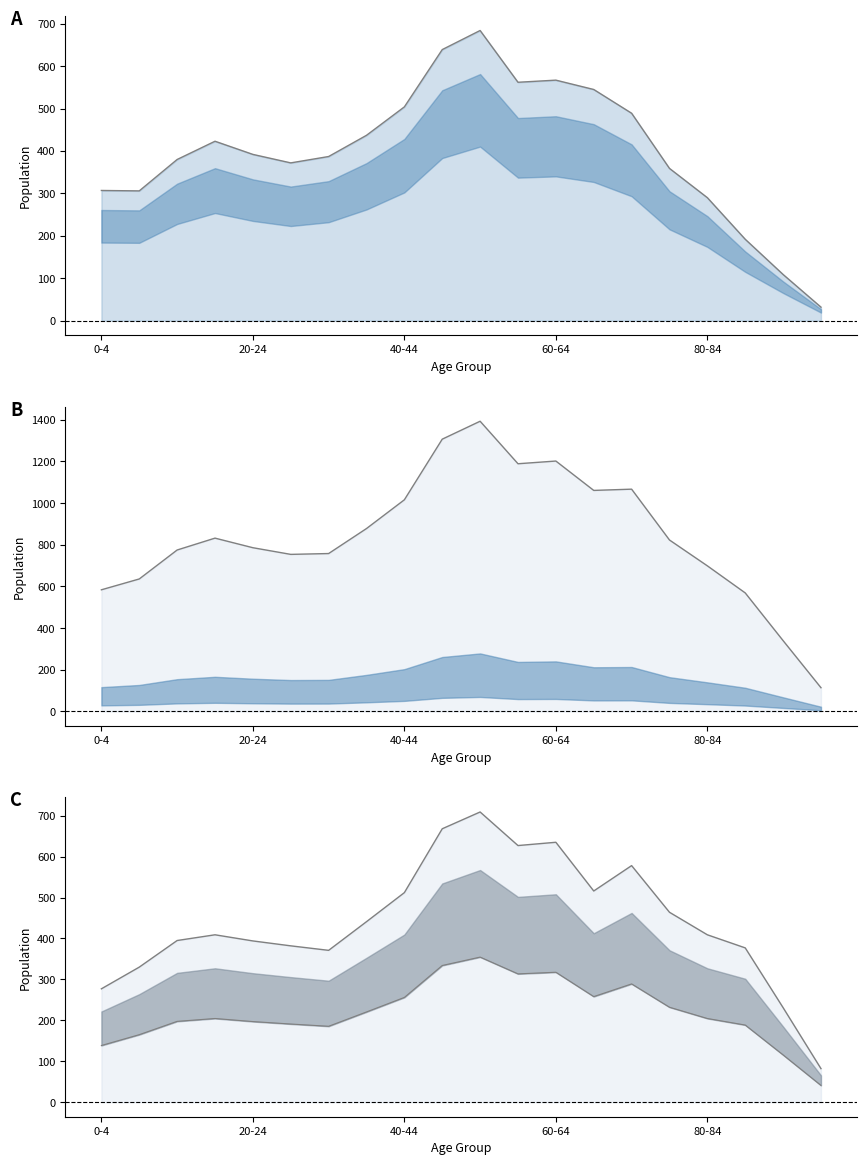

At which category does Total reach its first local valley?

25-29